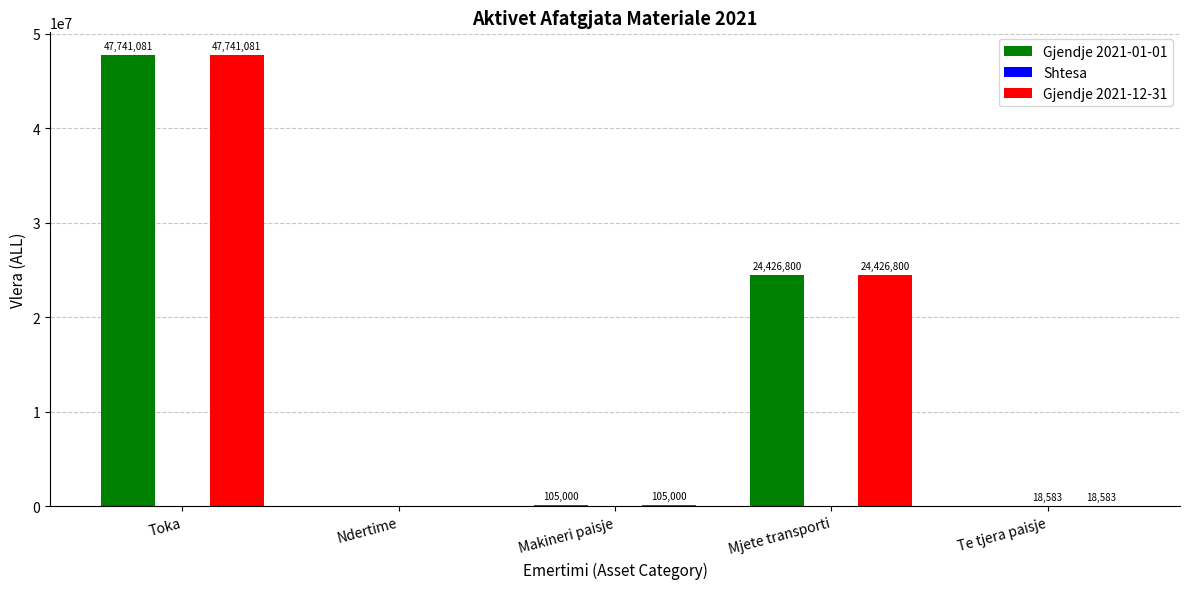

What is the sum of all Gjendje 2021-12-31 values?

72291464